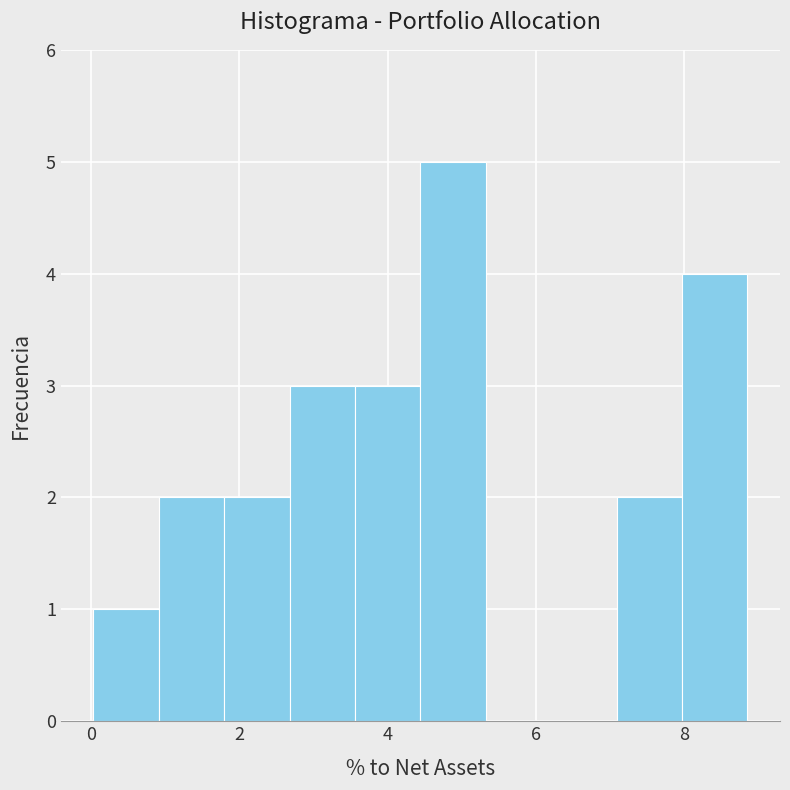

Reading left to right, list every bar in this chart as the range it spans on the x-axis followed by its height. Neither the bar edges nor the heights are printed on the chart, so give them approximately, as read against the axes.

0.0 to 1.0: 1
1.0 to 1.8: 2
1.8 to 2.6: 2
2.6 to 3.6: 3
3.6 to 4.4: 3
4.4 to 5.4: 5
5.4 to 6.2: 0
6.2 to 7.0: 0
7.0 to 8.0: 2
8.0 to 8.8: 4